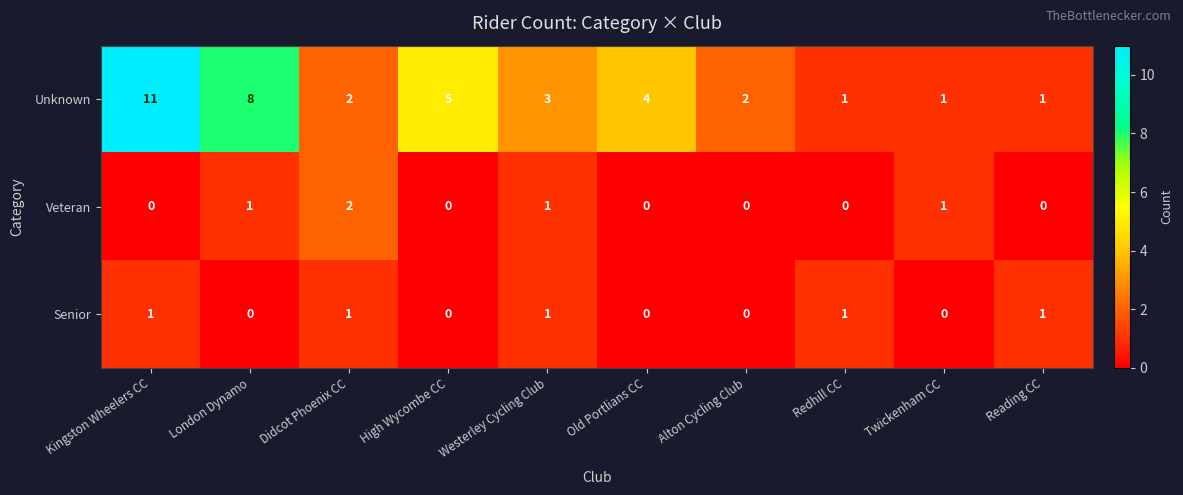

List the series in order of their peak value, lowest first.

Senior, Veteran, Unknown